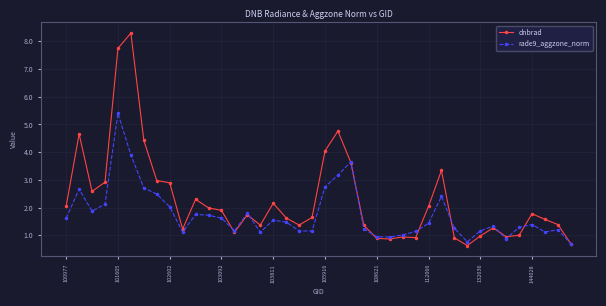

Count the number of data series in this chart.

2